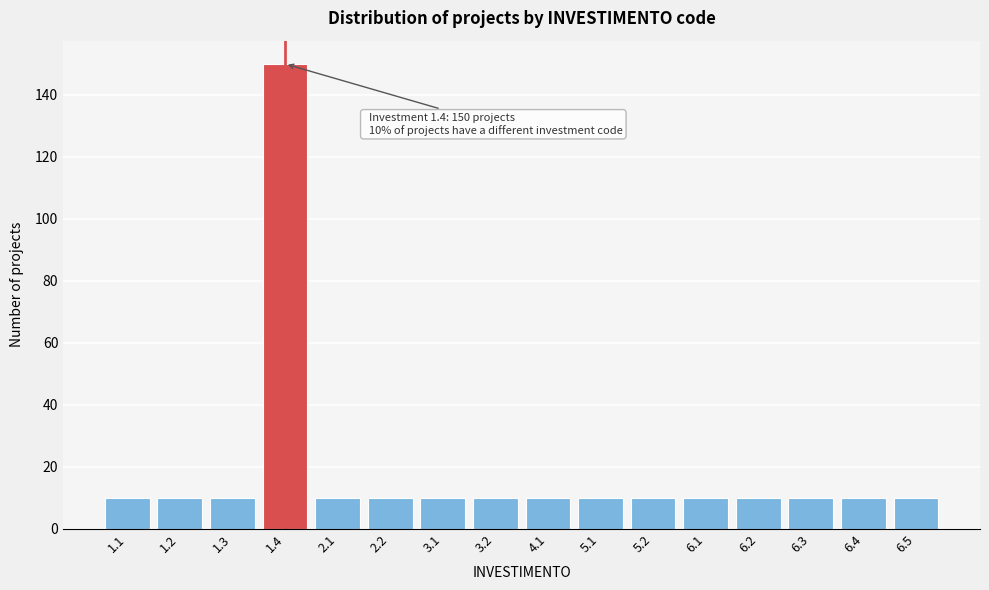

Reading left to right, extract all data points from this chart.

1.1=10	1.2=10	1.3=10	1.4=150	2.1=10	2.2=10	3.1=10	3.2=10	4.1=10	5.1=10	5.2=10	6.1=10	6.2=10	6.3=10	6.4=10	6.5=10